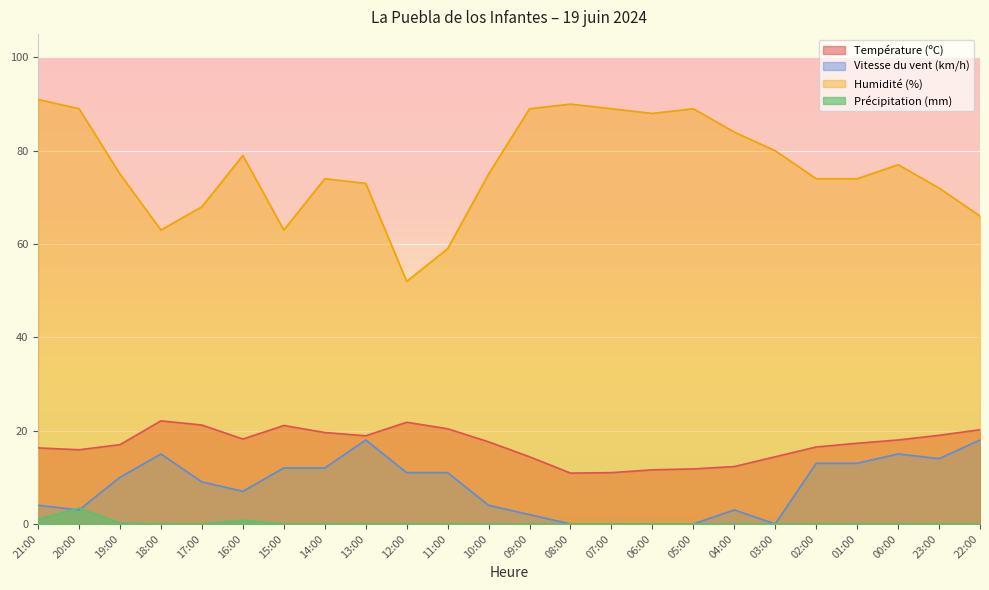

What position from the right is 10:00?

13